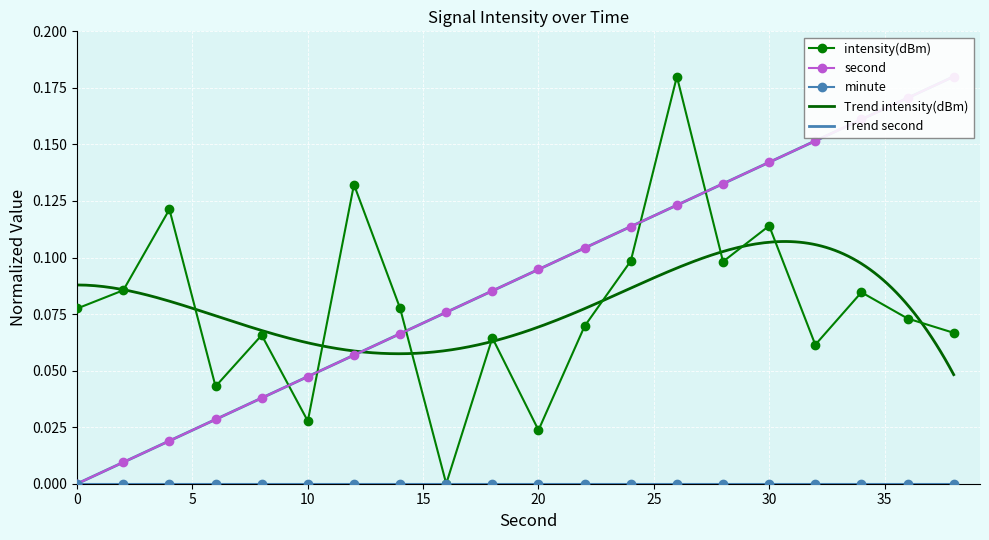

How many interior local peaks does the intensity(dBm) series have?

7